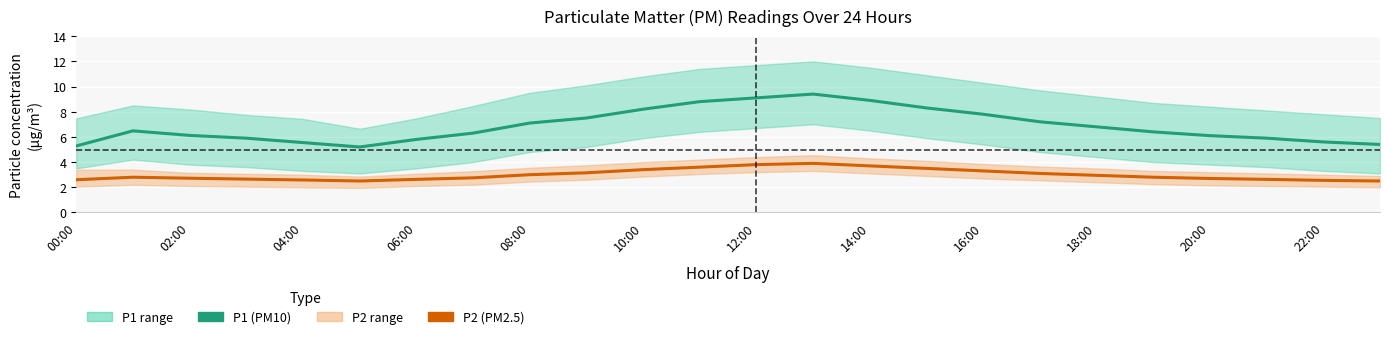

True or false: P1 and P2 cross at least once.

False